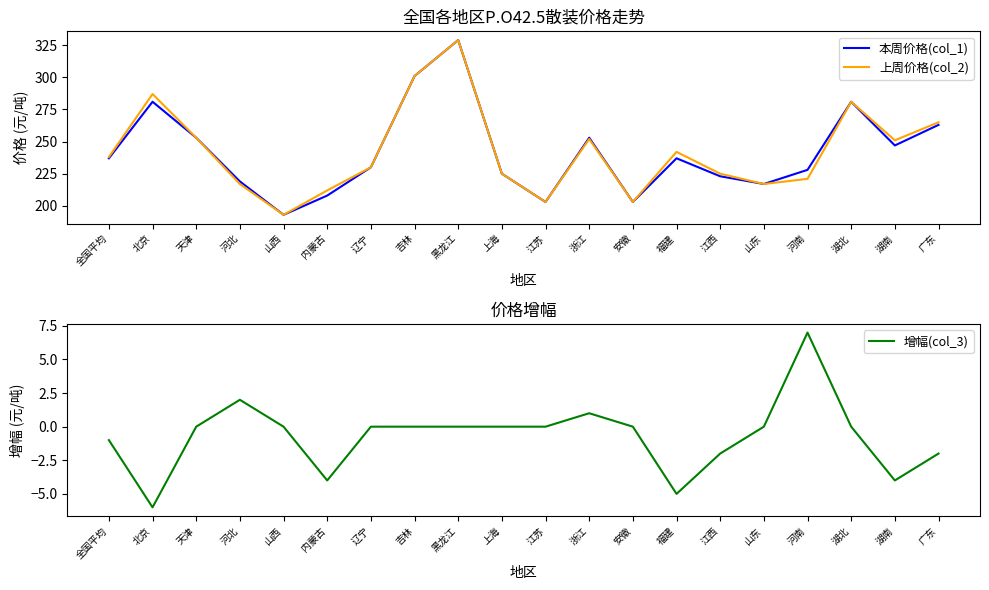

What is the smallest value displayed?

-6